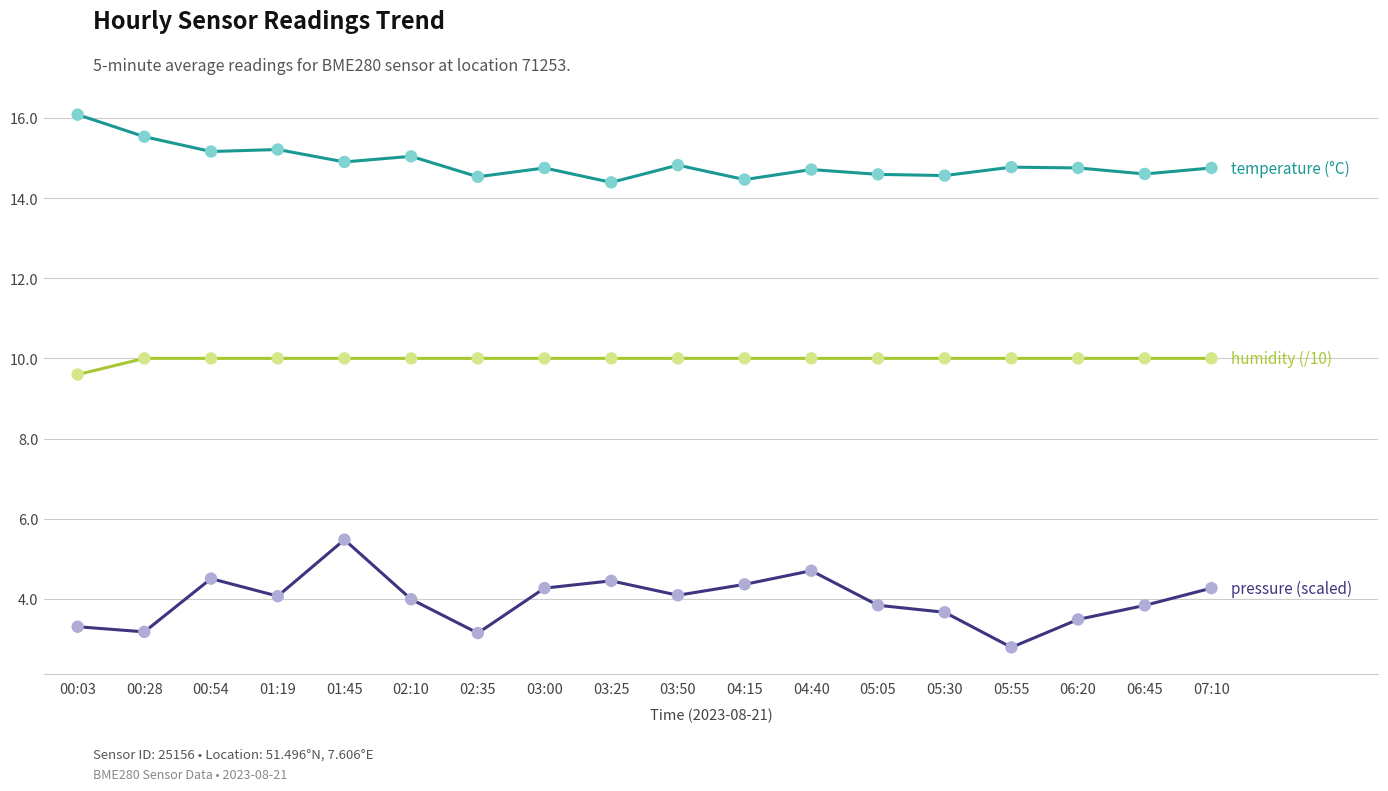

What is the total value across all series at 03:50?

28.9